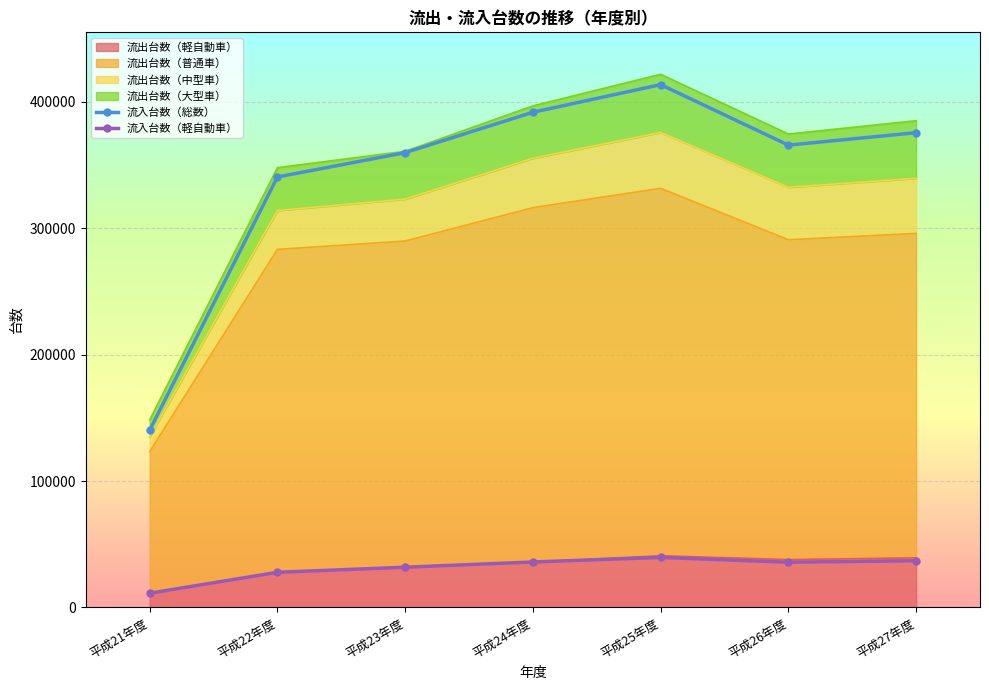

How many lines are shown in the chart?

2